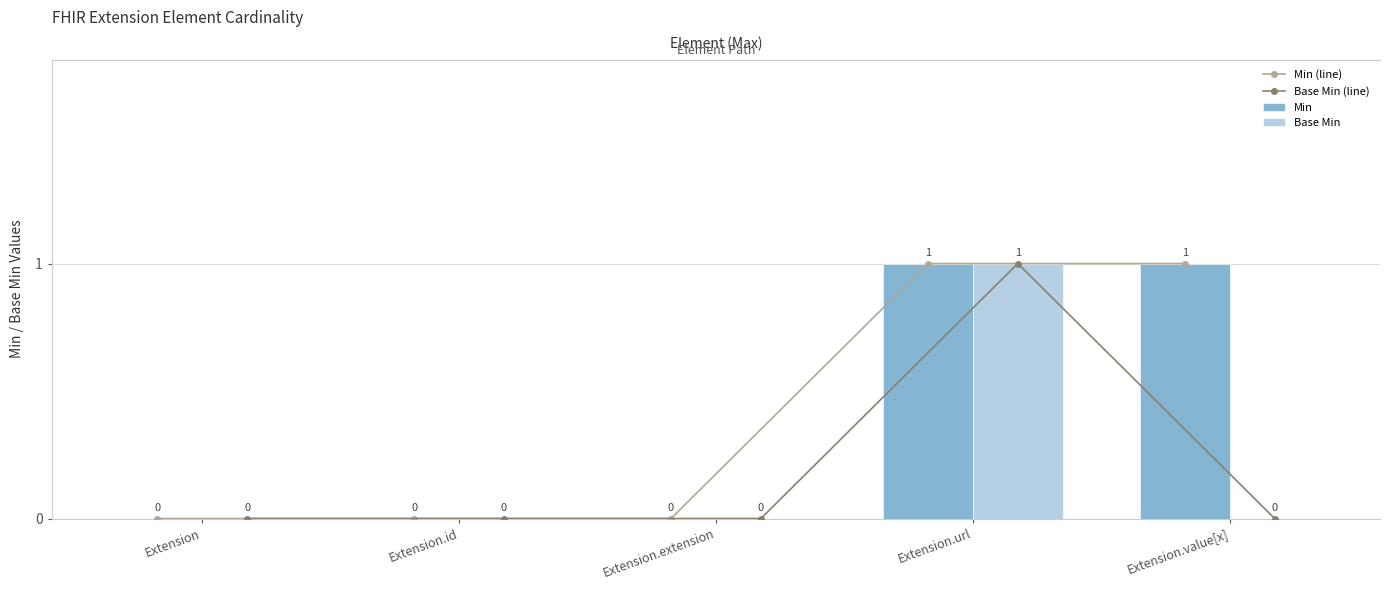

What is the label of the 3rd bar from the right?

Extension.extension